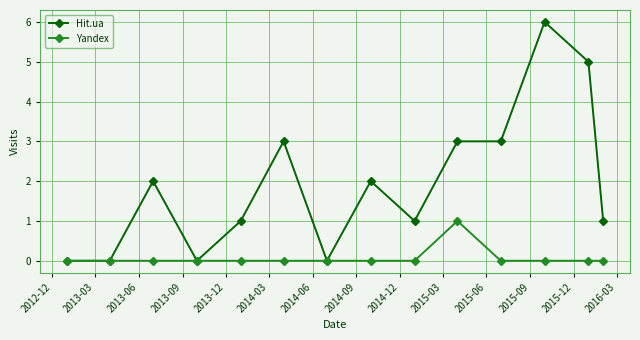

What is the difference between the second highest and minimum values in the Hit.ua series?

5